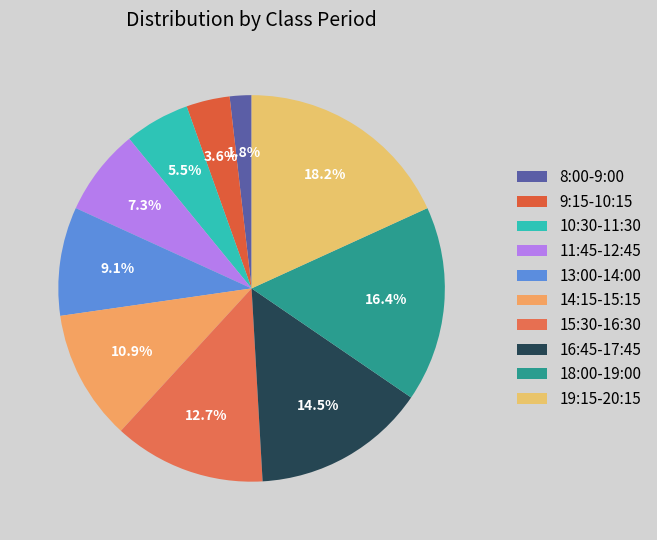

Do 15:30-16:30 and 10:30-11:30 together represent more than half of the pie?

No